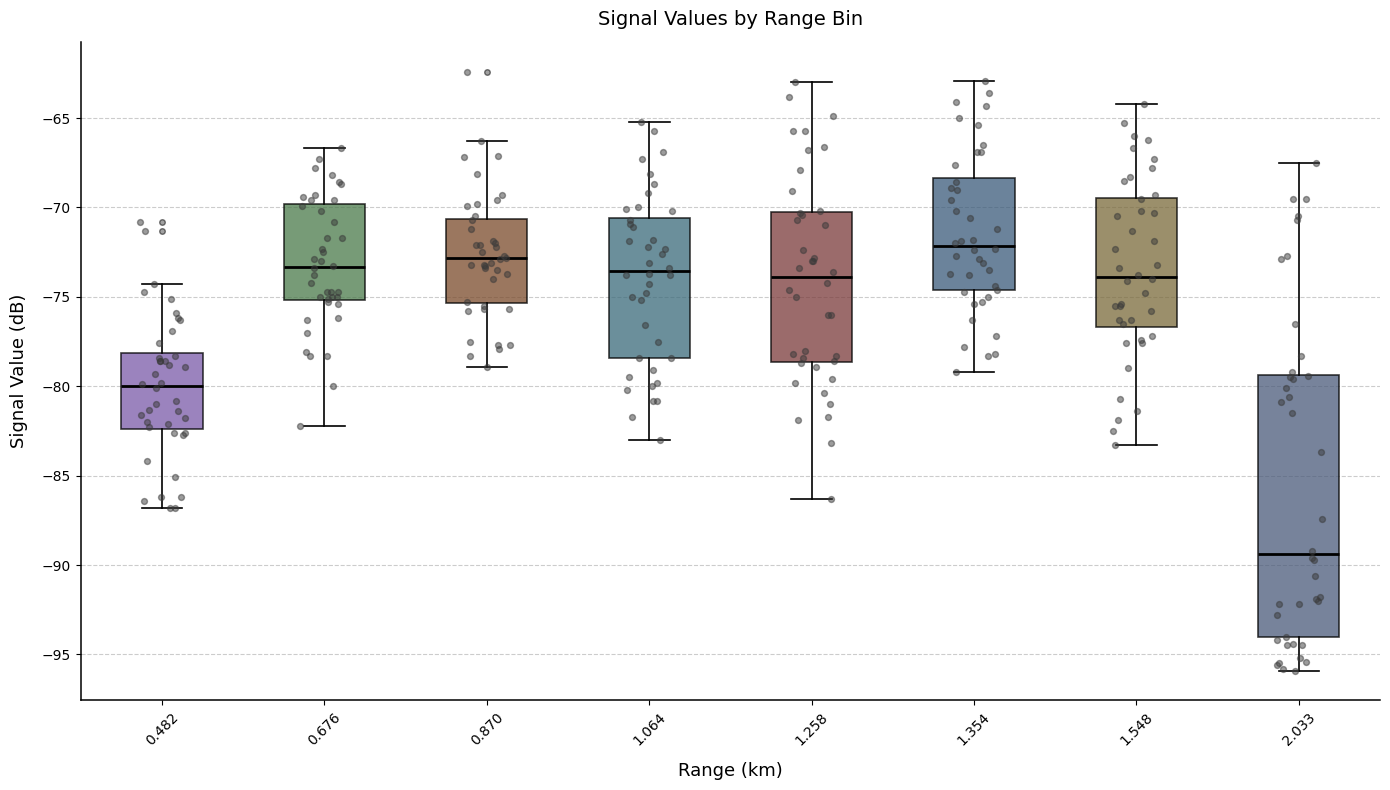

Which box has the lowest median line?

2.033